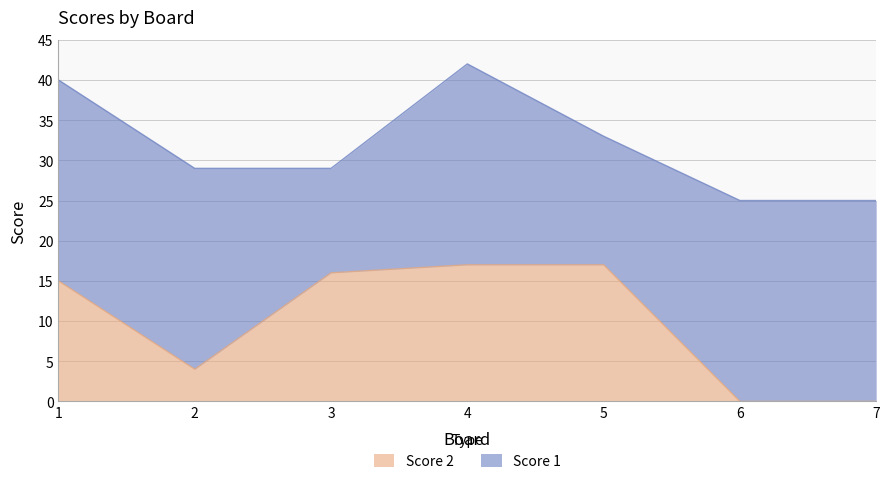

Is it true that Score 2 equals 5 at 7?

False